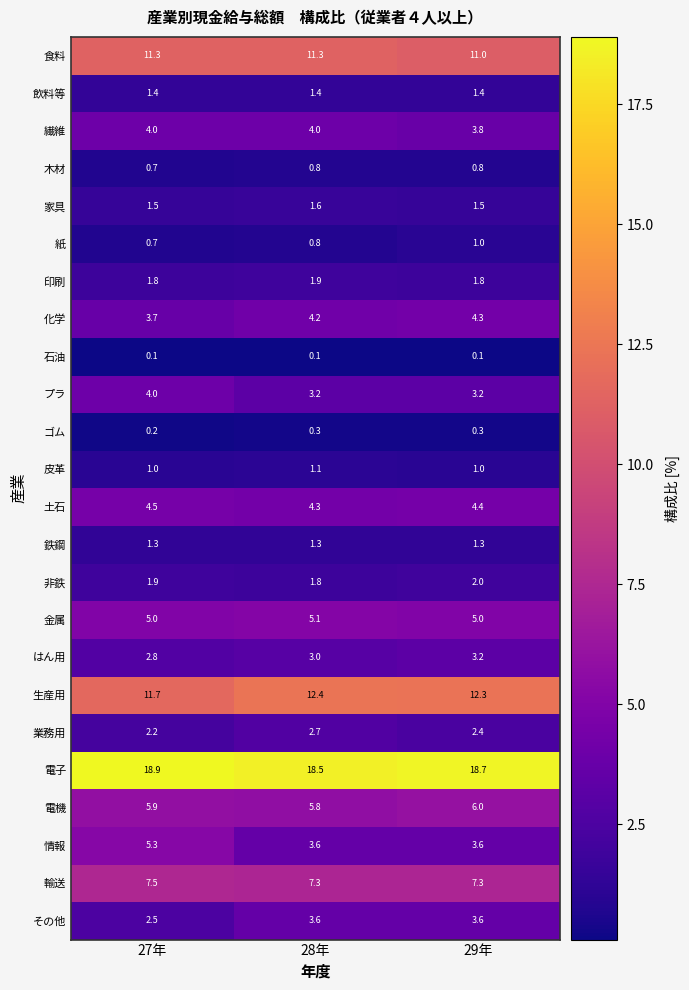

What is the sum of all 非鉄 values?

5.7